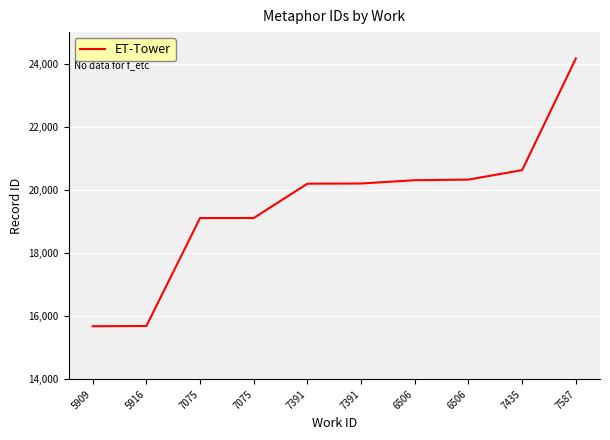

Rank the categories by value from highest to lowest.

7587, 7435, 6506, 6506, 7391, 7391, 7075, 7075, 5916, 5909